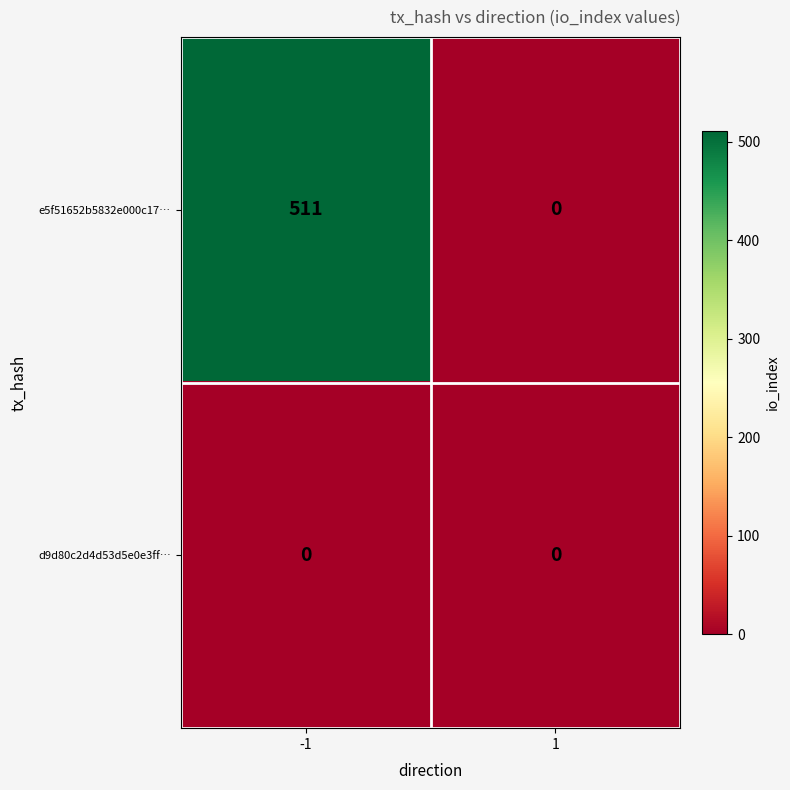

Rank the categories by e5f51652b5832e000c17… value from highest to lowest.

-1, 1